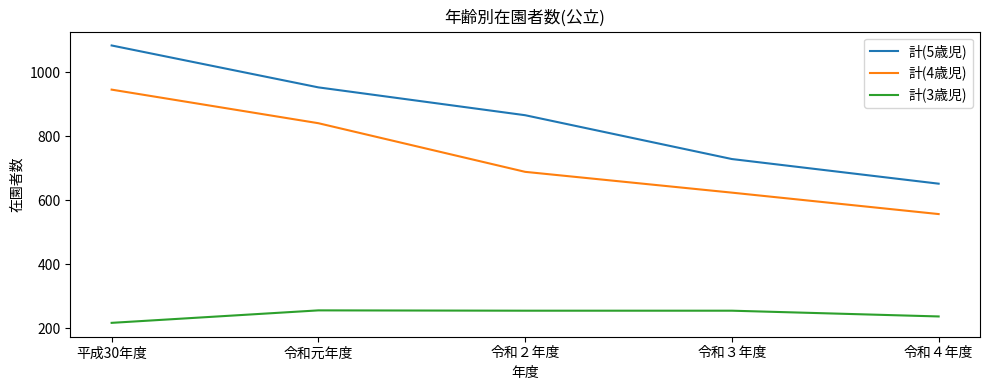

Where does the 計(3歳児) series first go above 255?

令和元年度